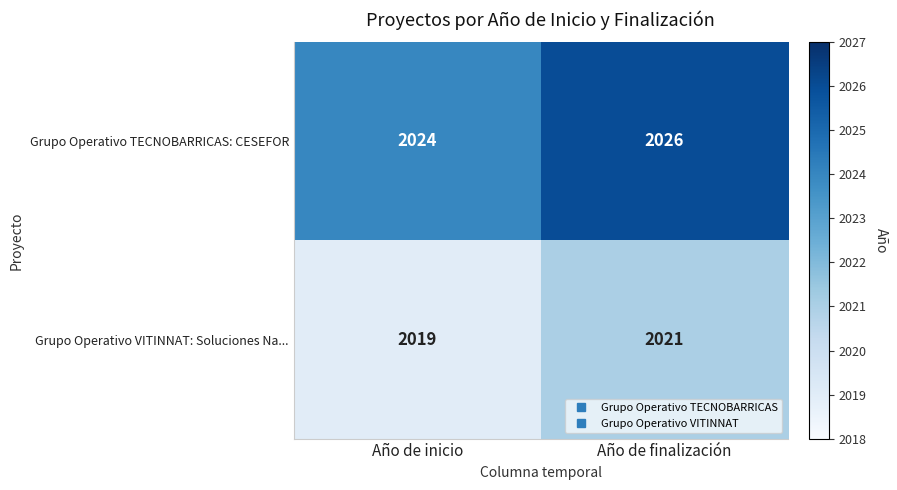

What is the maximum value shown in the chart?

2026